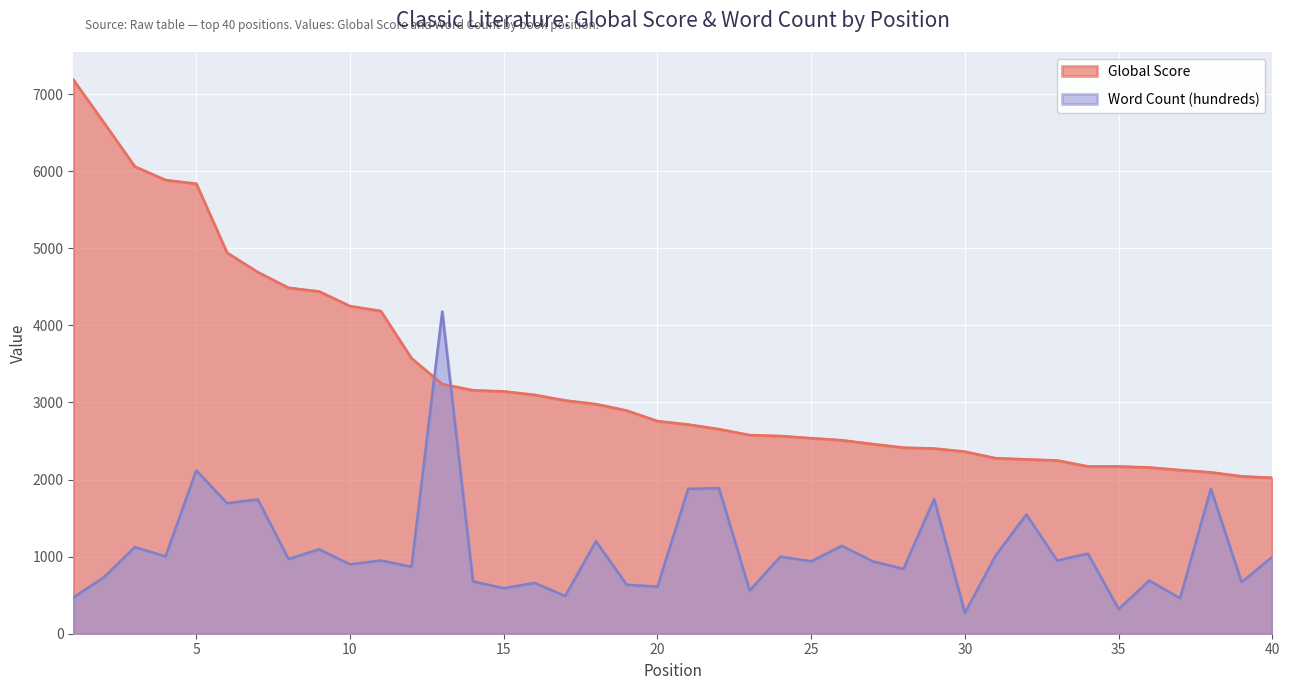

At which category does Word Count (hundreds) reach its first local peak?

3